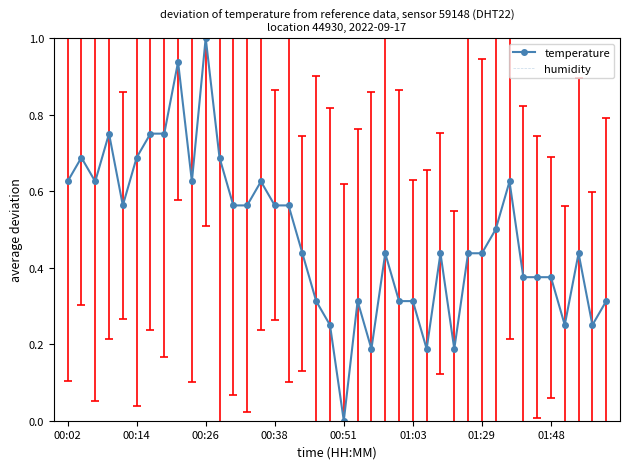

Which series has the widest spread of values?

temperature